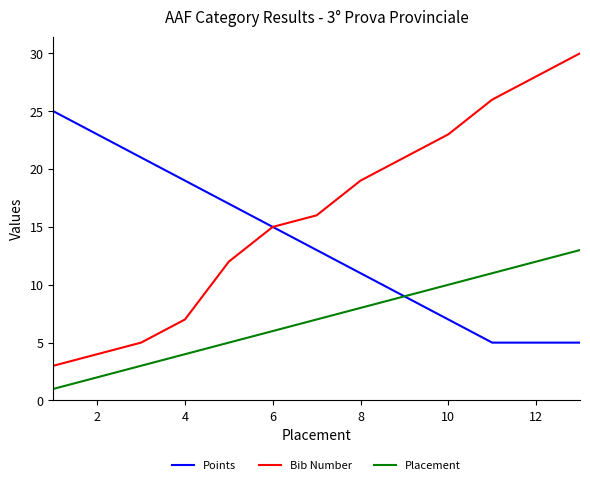

True or false: Bib Number and Placement cross at least once.

False